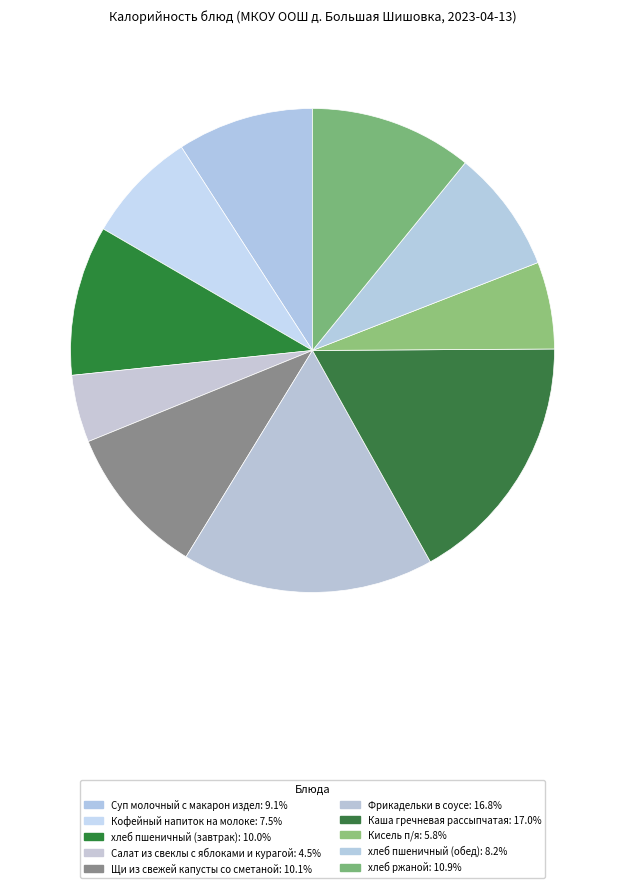

Count the number of slices in the pie.

10